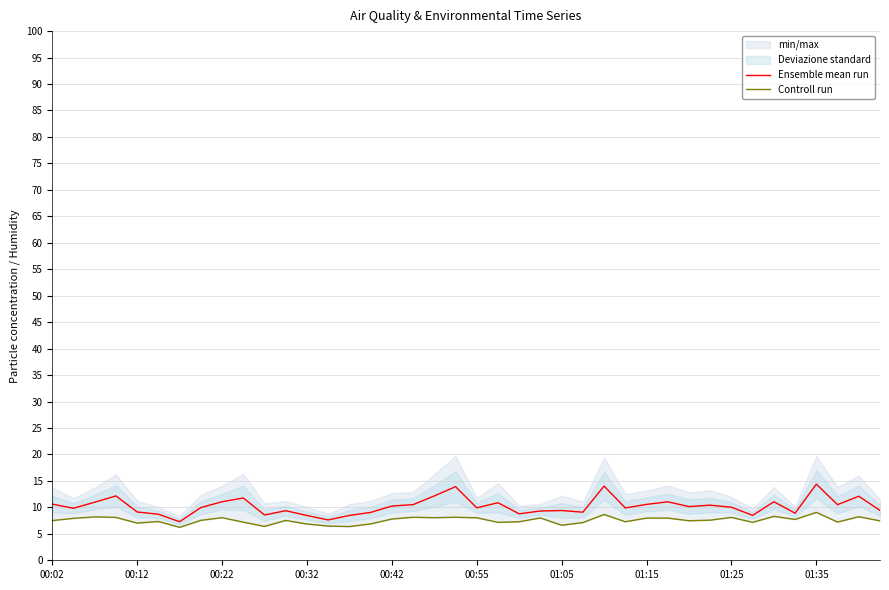

True or false: Ensemble mean run has a value of 18.7 at 01:15.

False